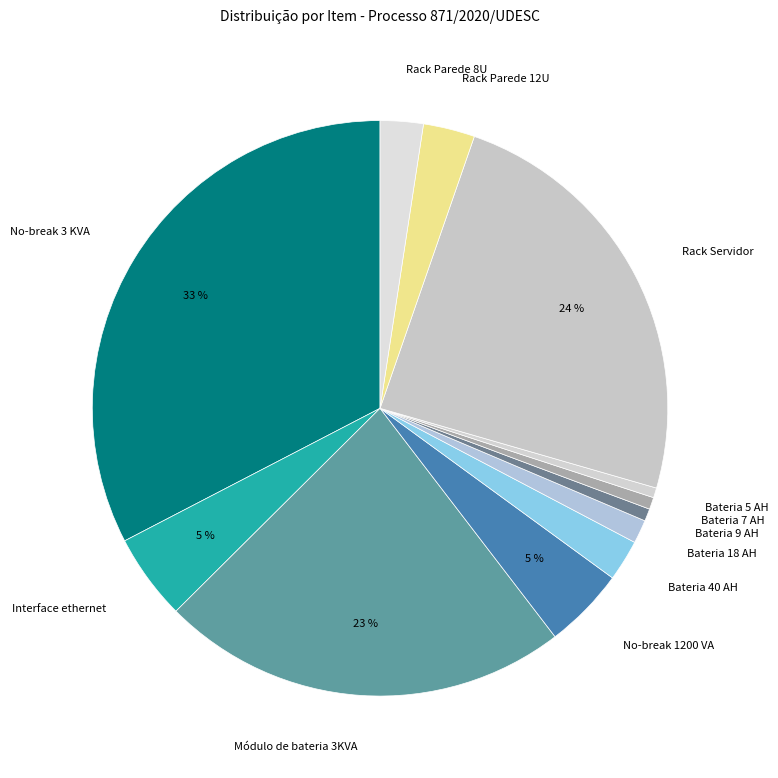

Which has a higher value, Bateria 18 AH or No-break 3 KVA?

No-break 3 KVA